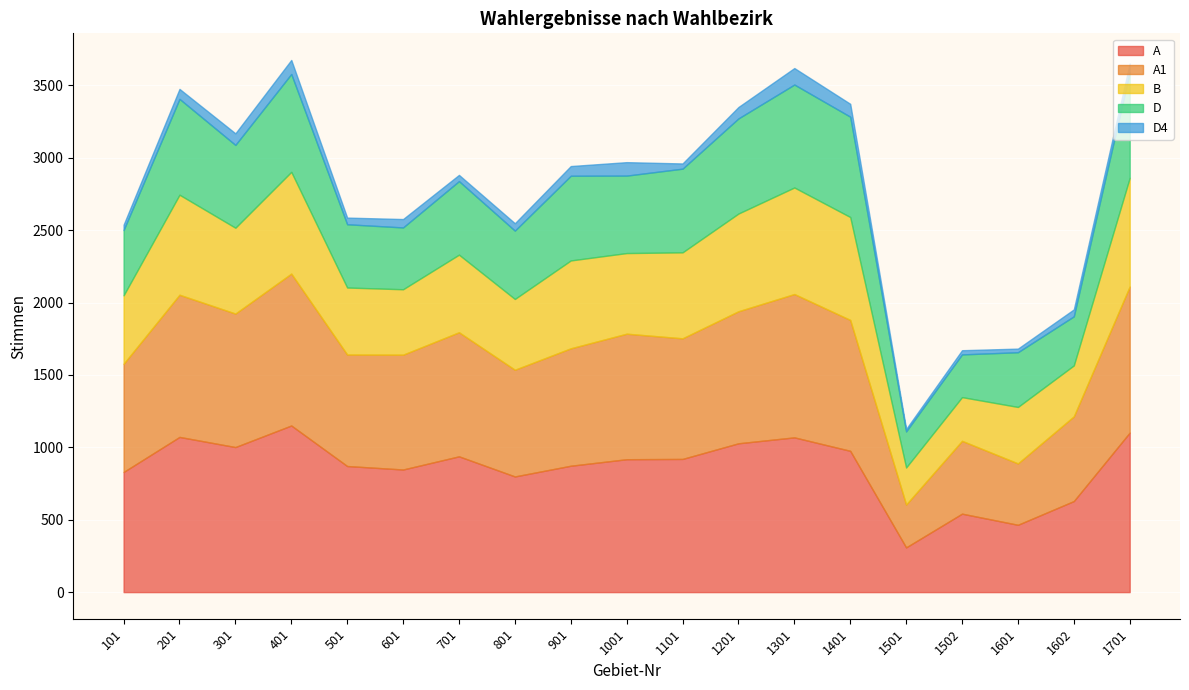

What is the maximum value for A?

1151